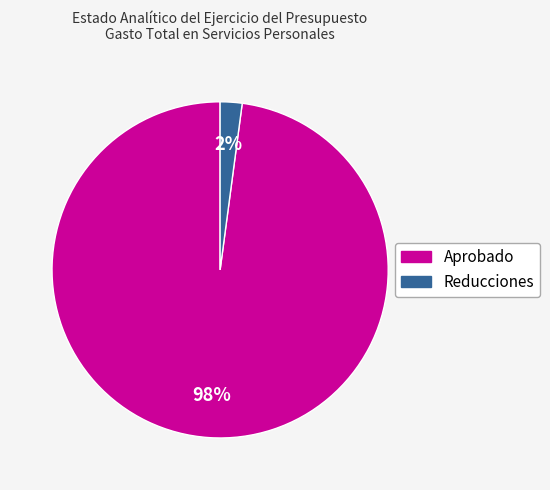

The Reducciones slice represents 2% of the pie. True or false?

True